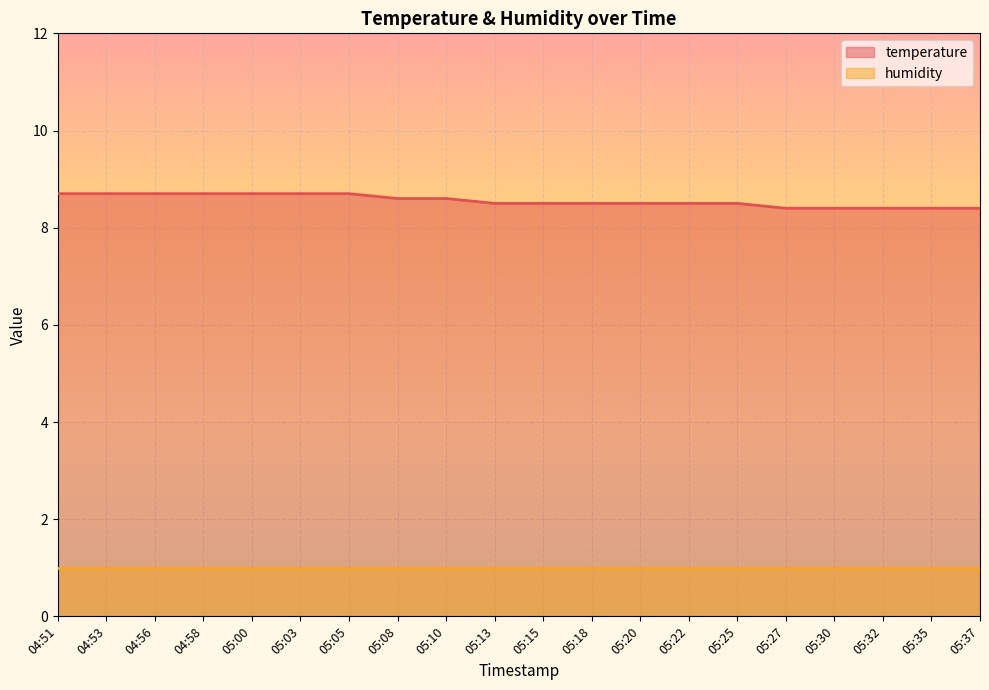

True or false: the data has more than 2 interior local peaks.

False